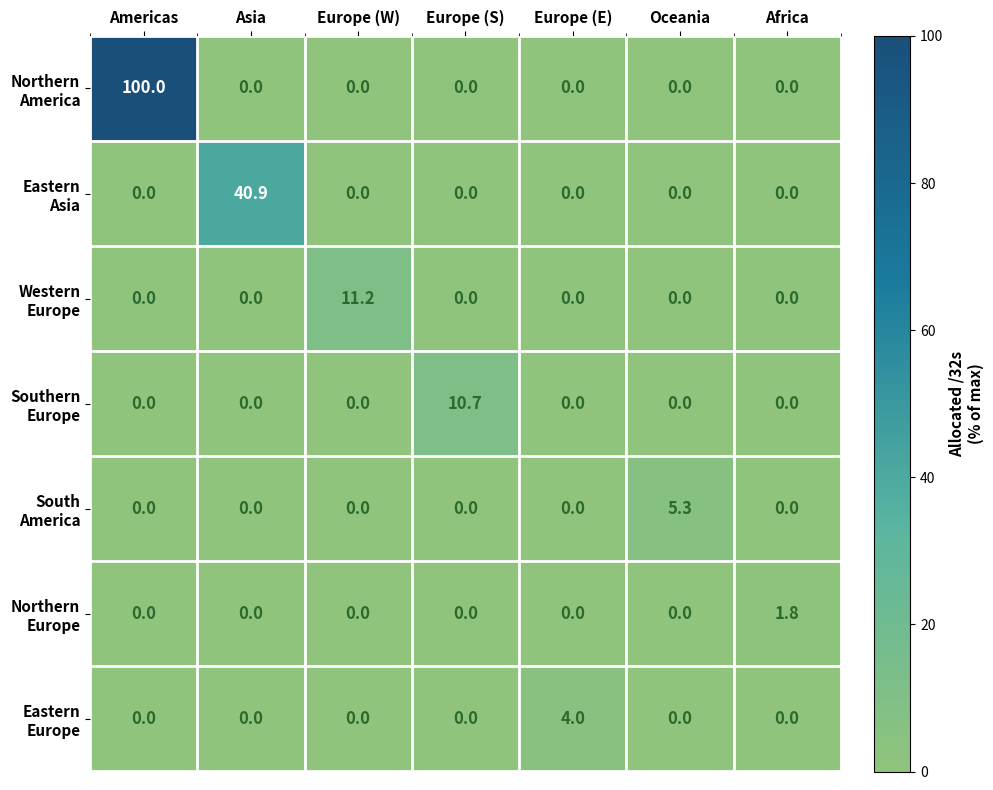

What is the difference between the highest and lowest values at Europe (W)?

11.2